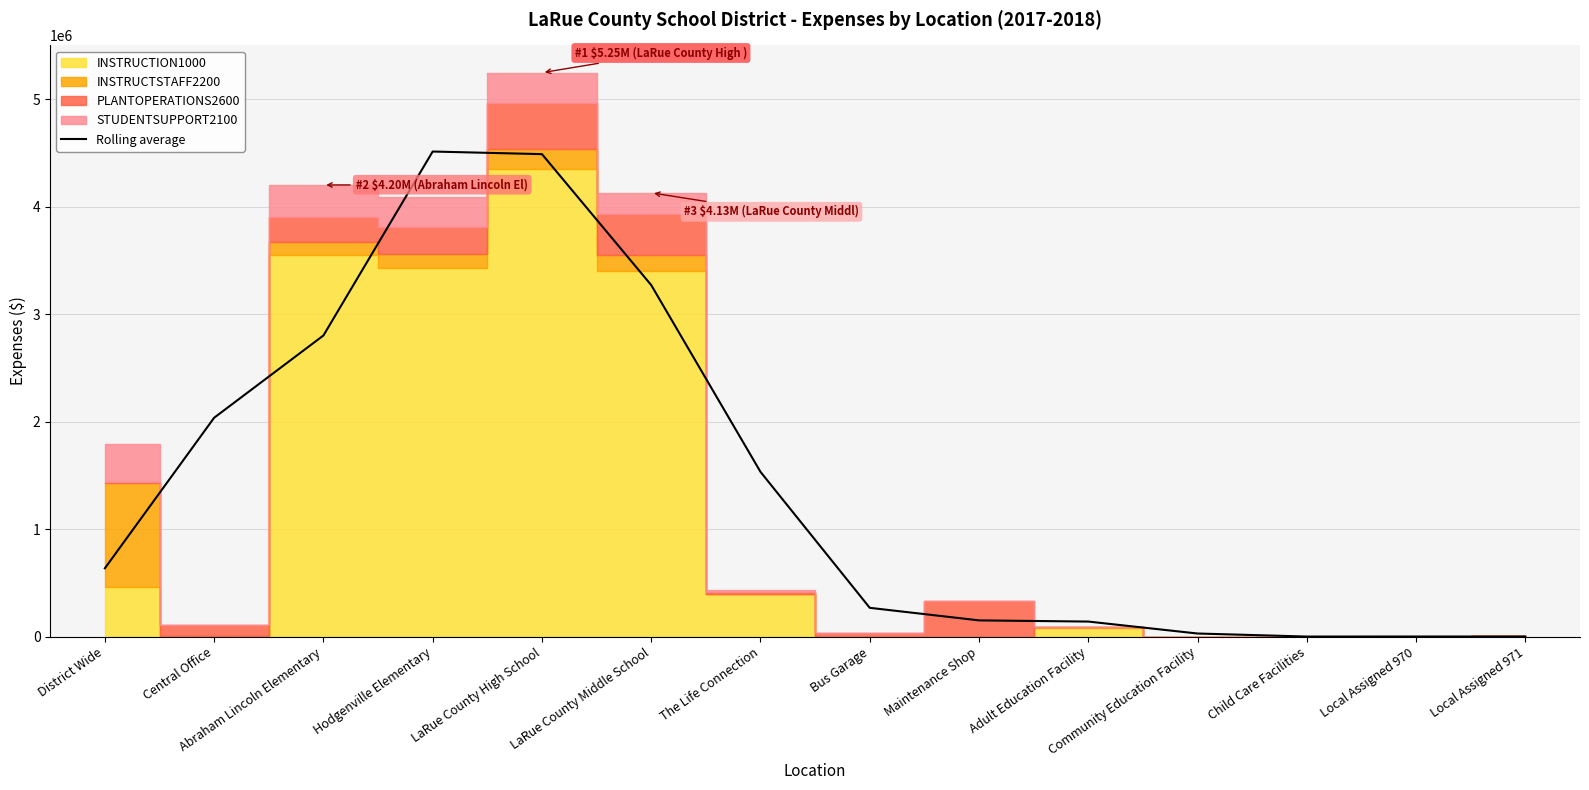

Does the chart display data point markers on the line(s)?

No